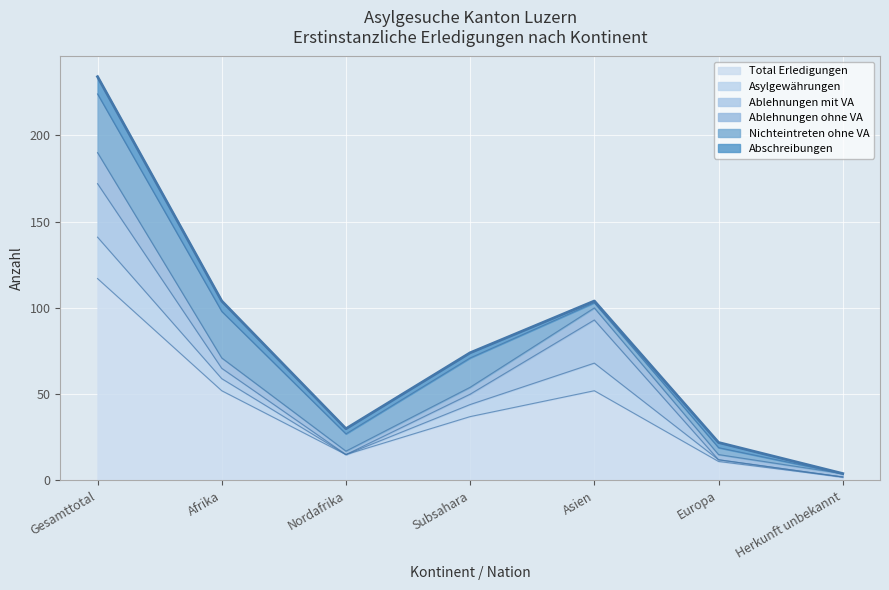

Which series has the largest total across all categories?

Total Erledigungen